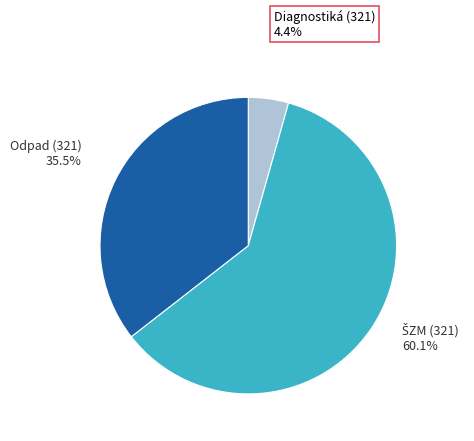

Combined, what portion of the pie is Odpad (321) and Diagnostiká (321)?

39.9%